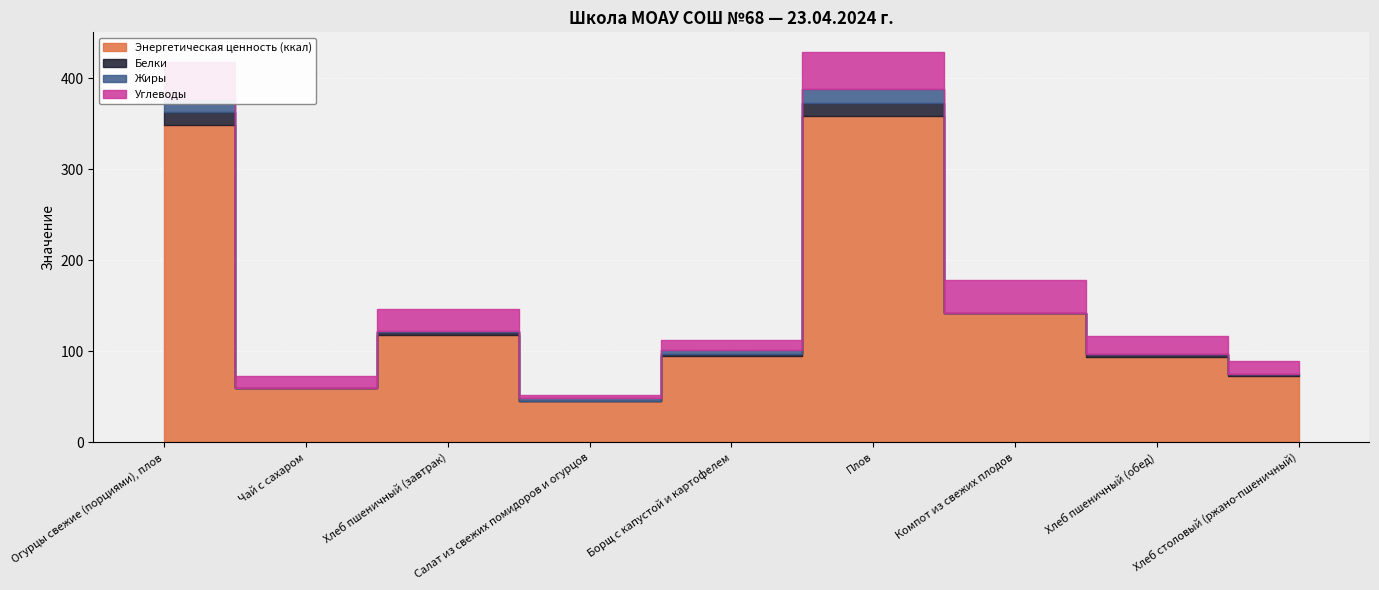

How many values in the Углеводы series exceed 19?

5